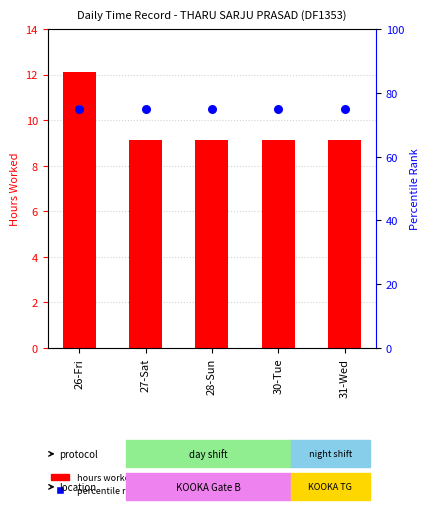

Which series has the largest Y range (max minus min)?

hours worked